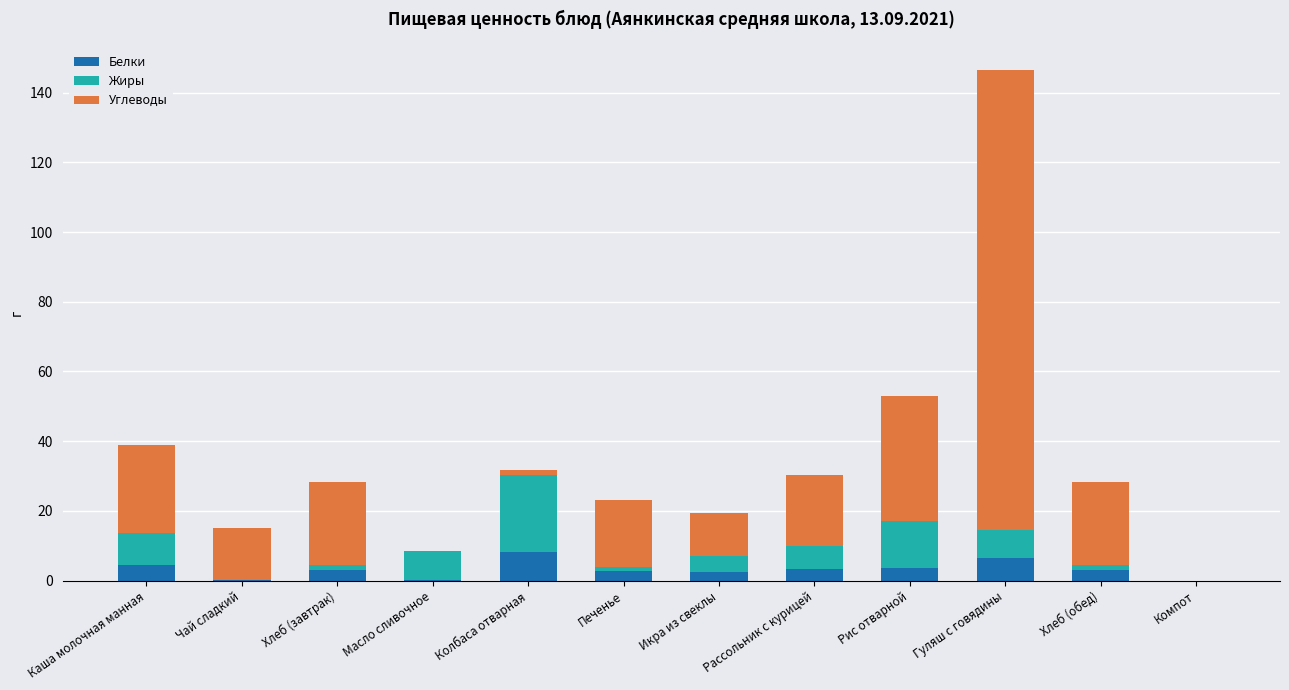

The Белки series shows 6.5 at Гуляш с говядины. True or false?

True